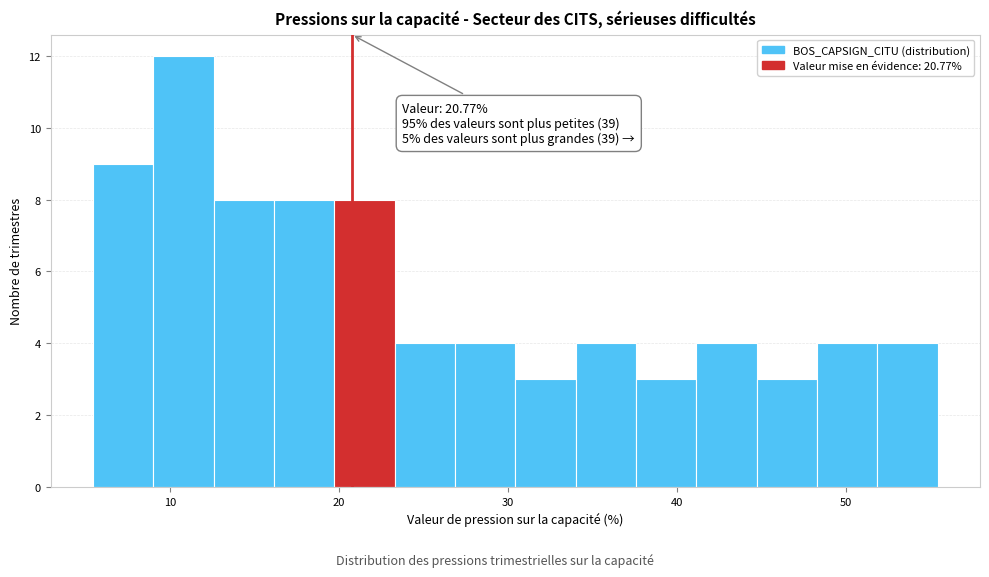

Read against the x-axis, roughly where is the centre of the tallest bar?

11